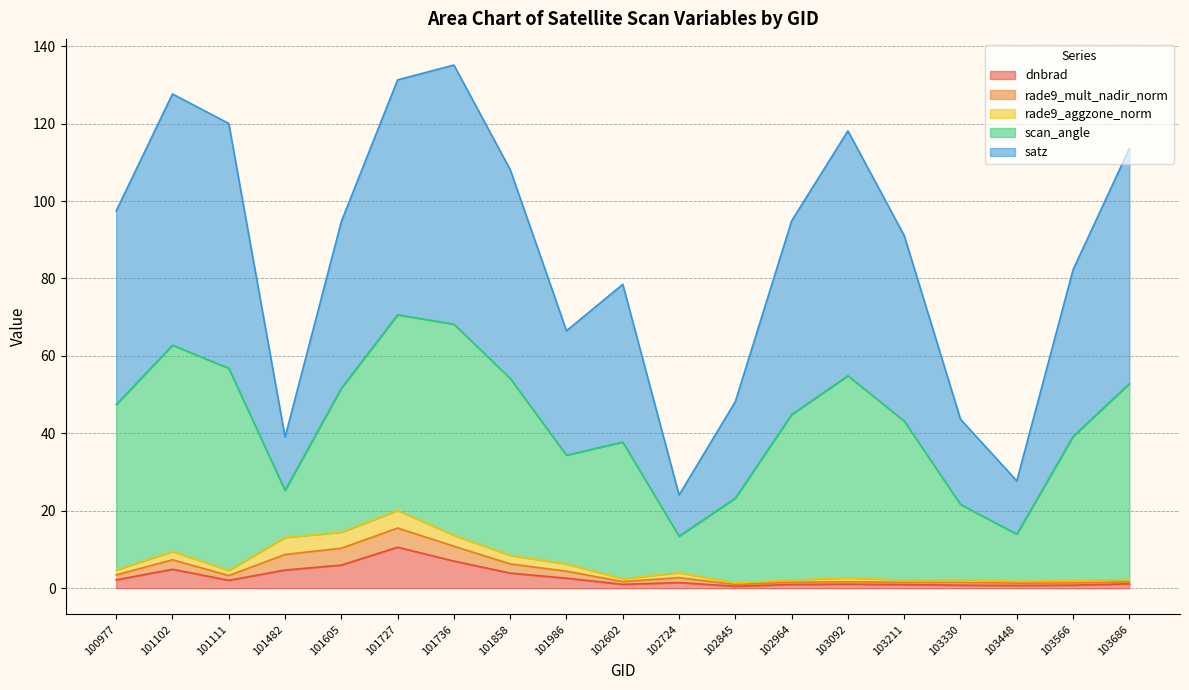

How many lines are shown in the chart?

5